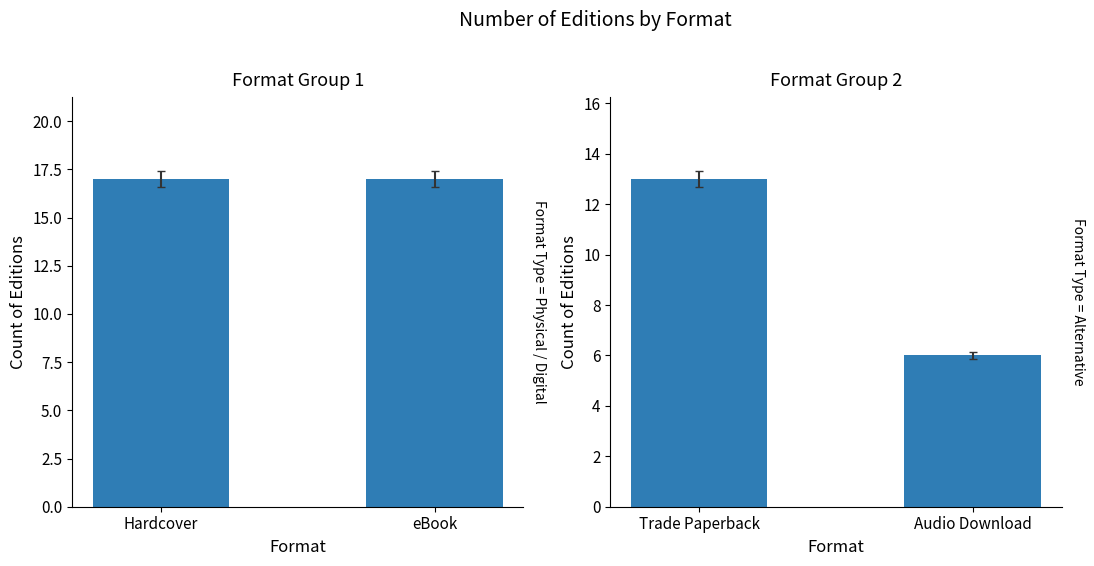

What is the label of the 2nd bar from the left?

Audio Download